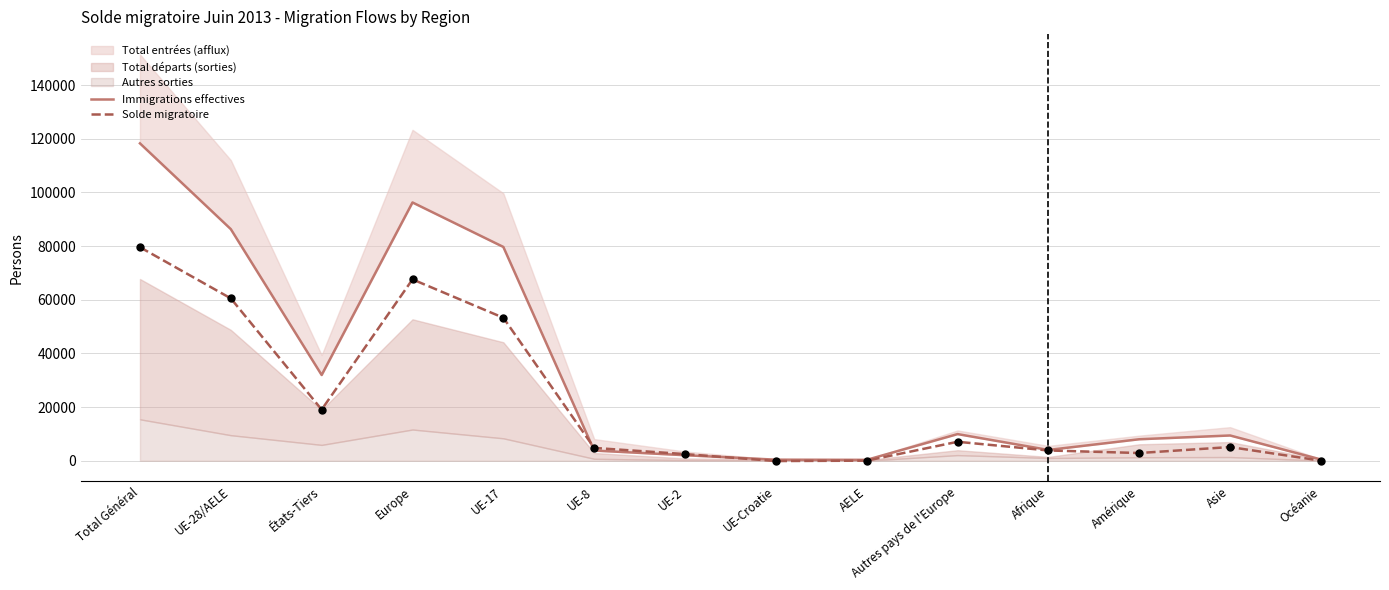

Is the value of Immigrations effectives at UE-17 greater than the value of Solde migratoire at Asie?

Yes